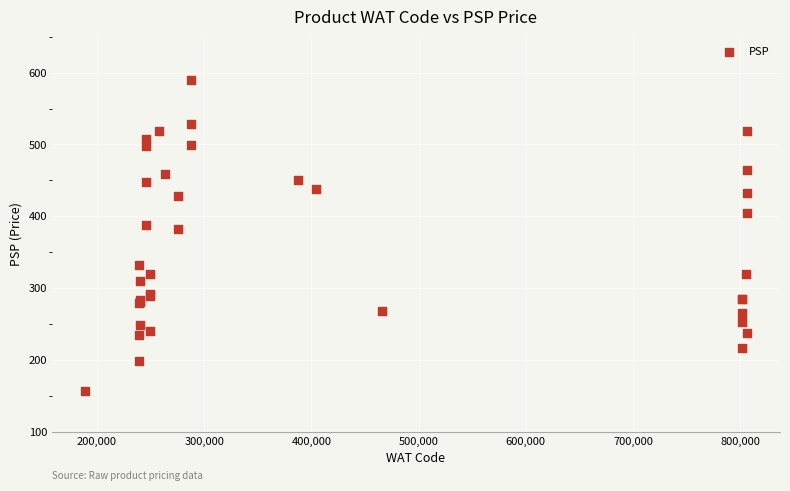

What Y value in the scatter plot is closest to 372?

382